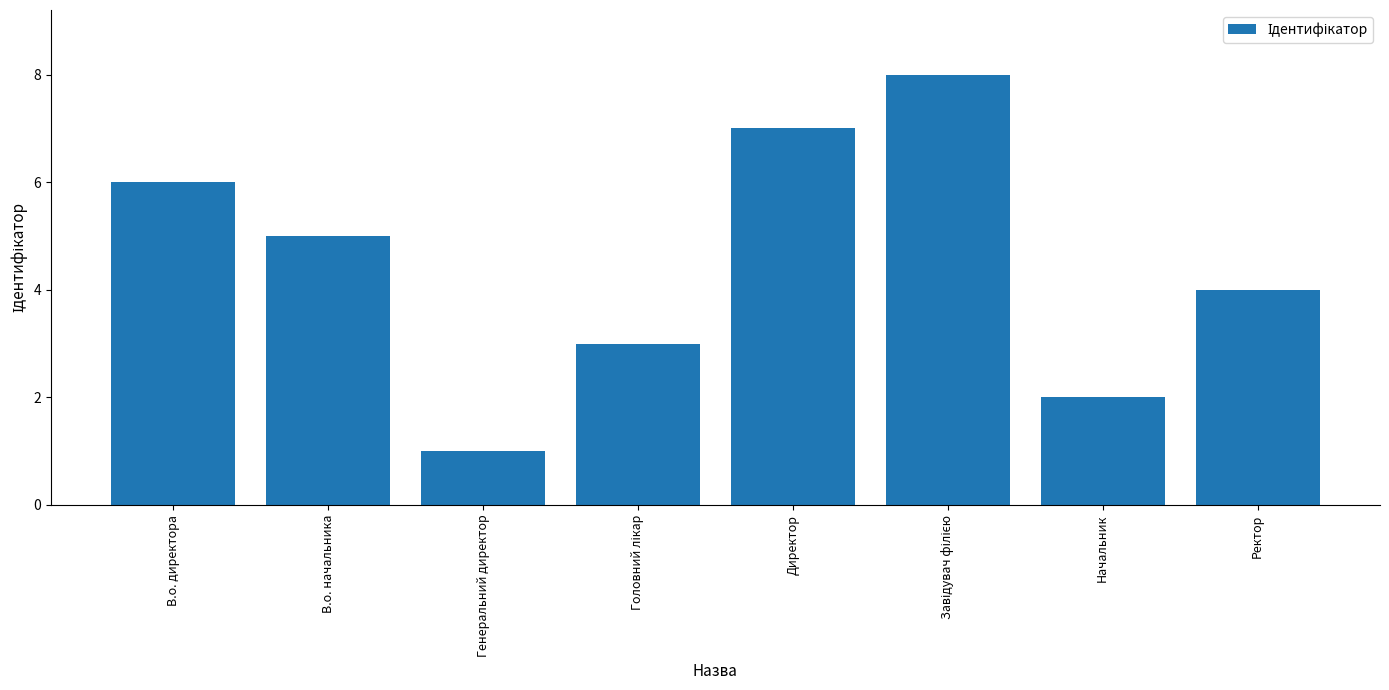

What is the sum of all values?

36